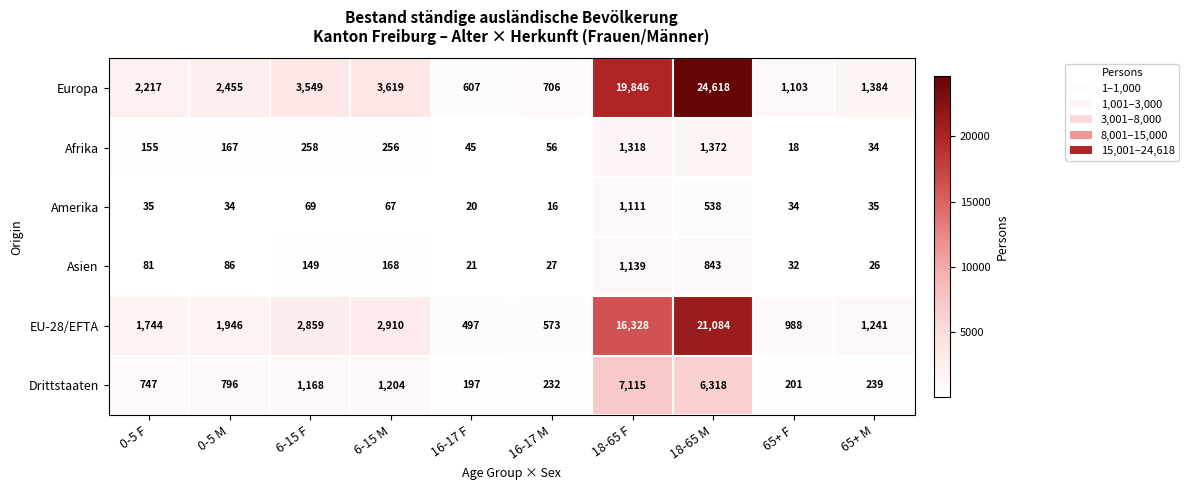

Rank the series by their maximum value, from highest to lowest.

Europa, EU-28/EFTA, Drittstaaten, Afrika, Asien, Amerika